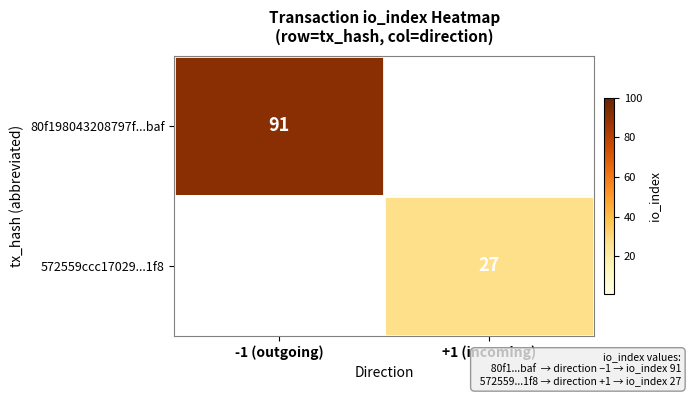

Is the value of 80f198043208797f...baf at -1 (outgoing) greater than the value of 572559ccc17029...1f8 at +1 (incoming)?

Yes